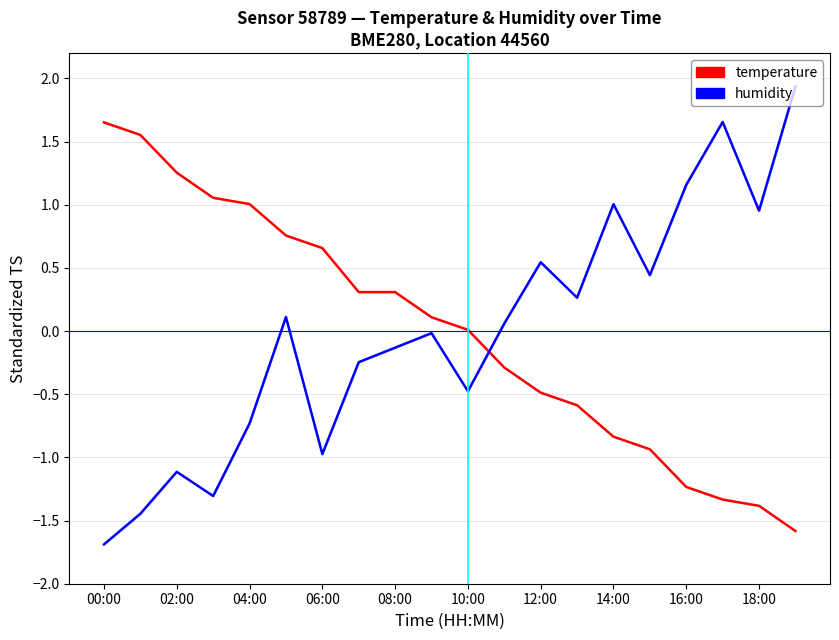

How many values in humidity are below zero?

10